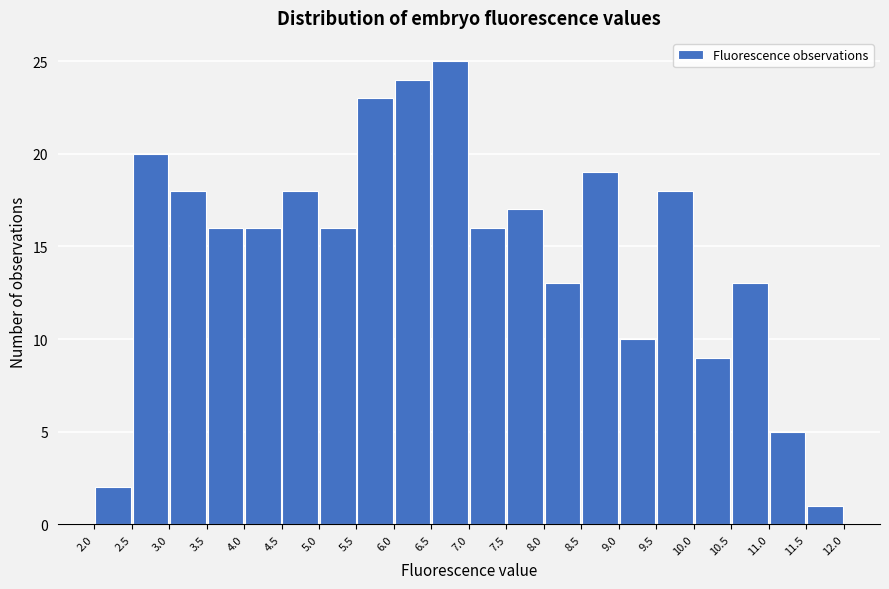

Reading left to right, list every bar in this chart as the range it spans on the x-axis followed by its height. The values are not printed on the chart, so give them approximately, as read against the axis.

2.0 to 2.5: 2
2.5 to 3.0: 20
3.0 to 3.5: 18
3.5 to 4.0: 16
4.0 to 4.5: 16
4.5 to 5.0: 18
5.0 to 5.5: 16
5.5 to 6.0: 23
6.0 to 6.5: 24
6.5 to 7.0: 25
7.0 to 7.5: 16
7.5 to 8.0: 17
8.0 to 8.5: 13
8.5 to 9.0: 19
9.0 to 9.5: 10
9.5 to 10.0: 18
10.0 to 10.5: 9
10.5 to 11.0: 13
11.0 to 11.5: 5
11.5 to 12.0: 1